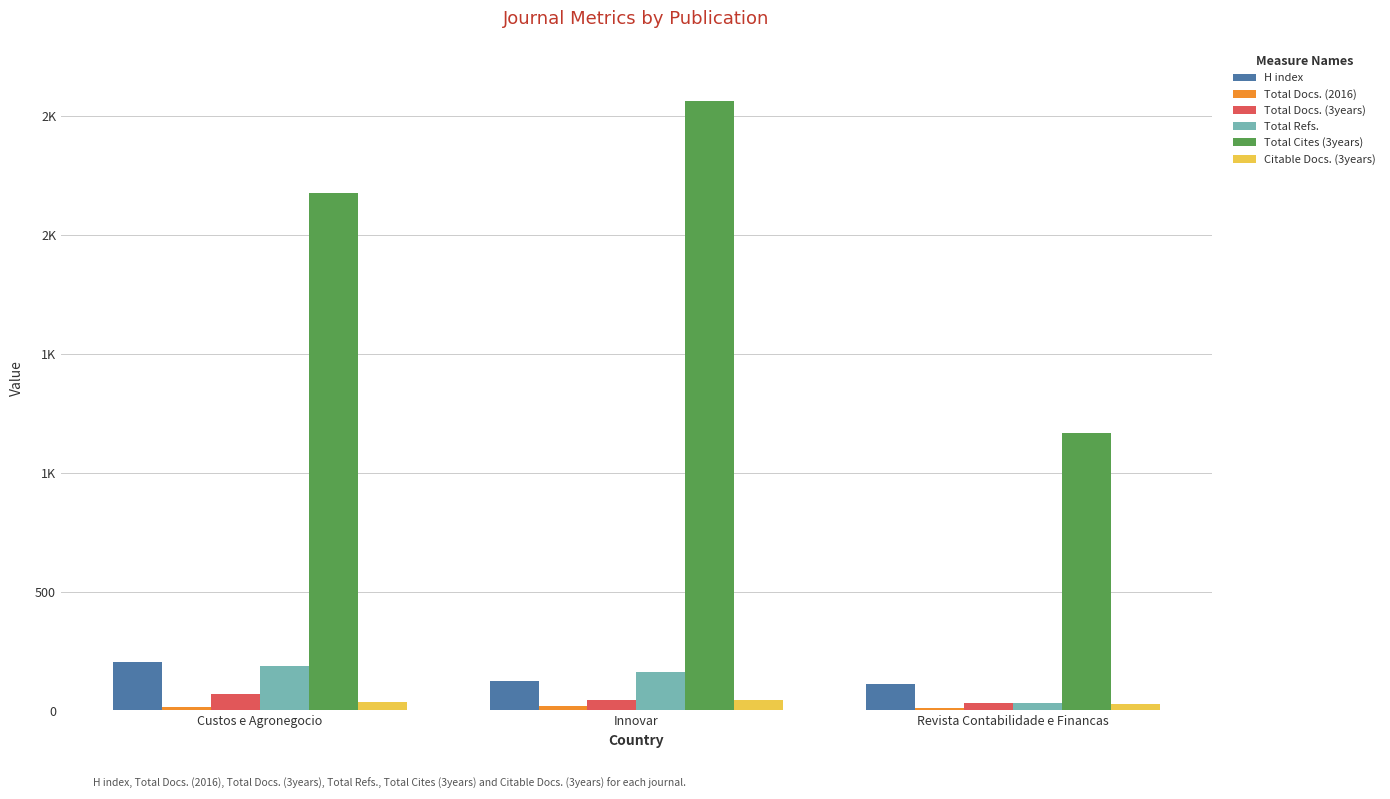

At Innovar, list the series in order from smallest to largest.

Total Docs. (2016), Citable Docs. (3years), Total Docs. (3years), H index, Total Refs., Total Cites (3years)